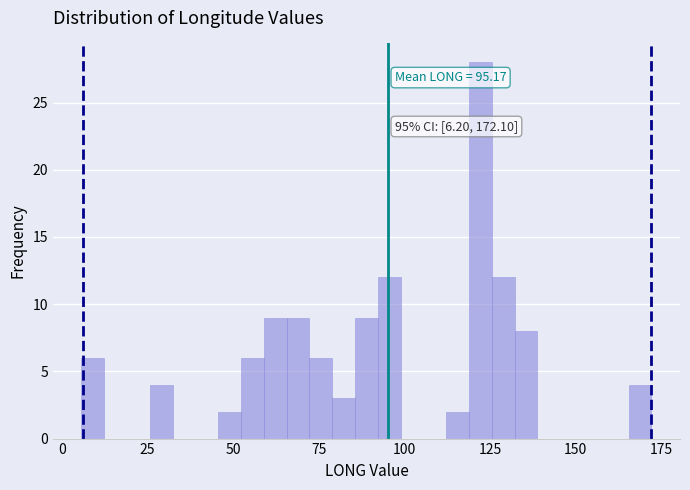

Around what value on the x-axis is the tallest bar? Give the approximate position of its centre, as read against the axis.

120